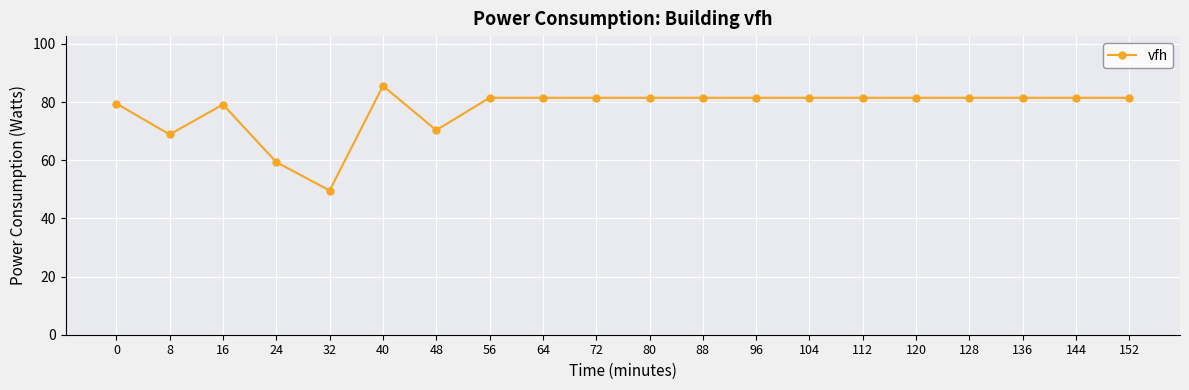

Where is the first local minimum?

8